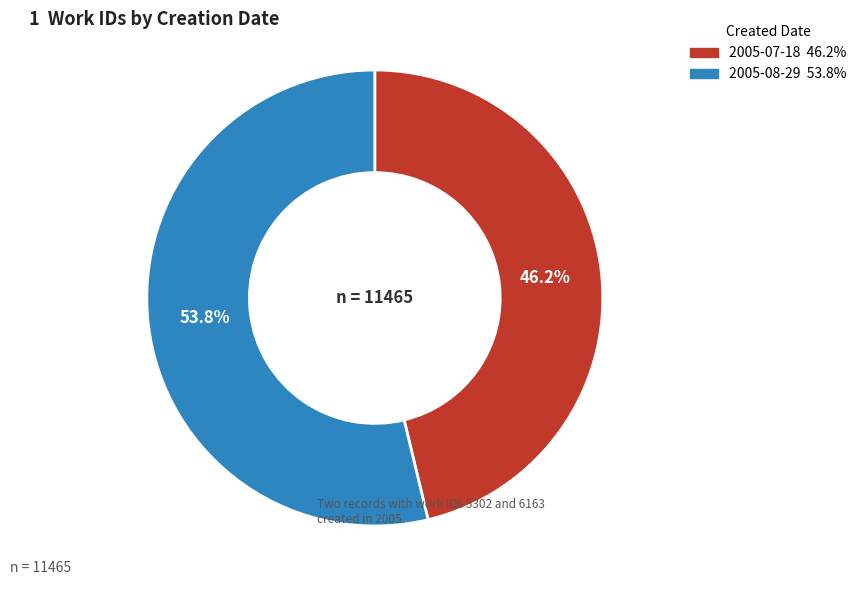

How much of the chart is everything except 2005-08-29?

46.2%